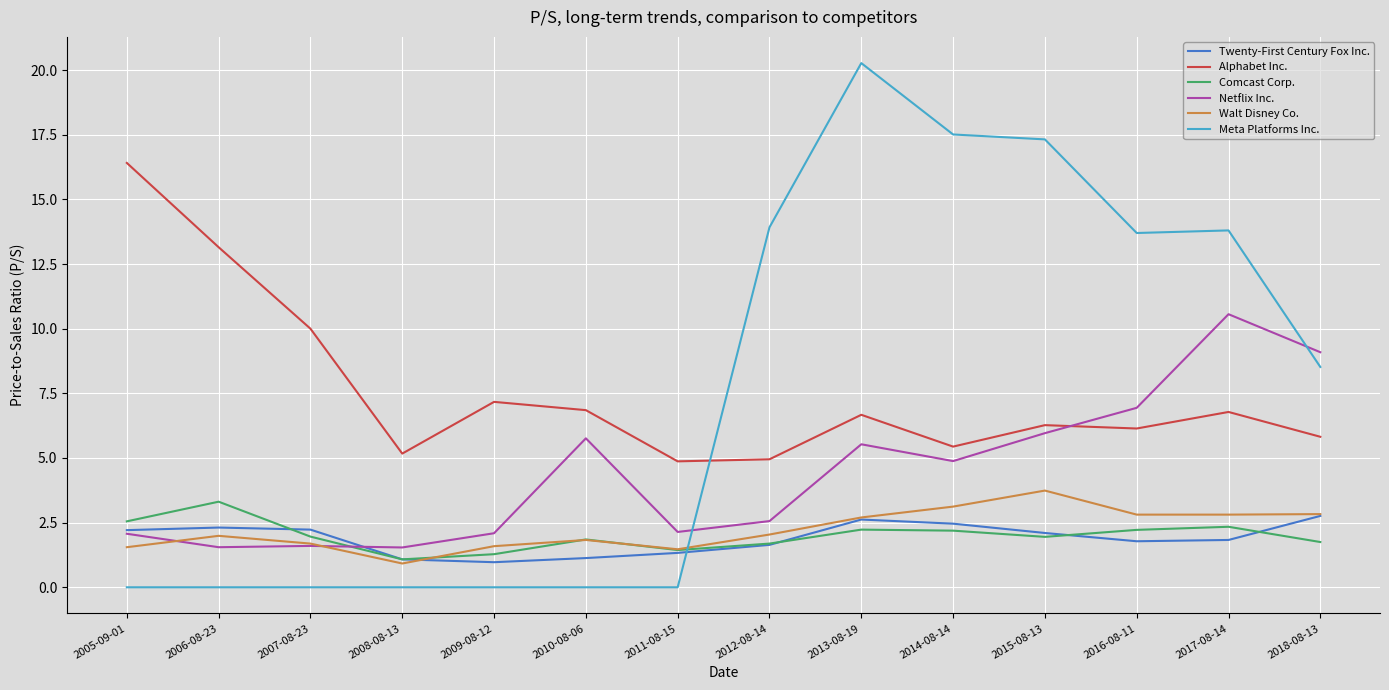

The Netflix Inc. series shows 2.7 at 2006-08-23. True or false?

False